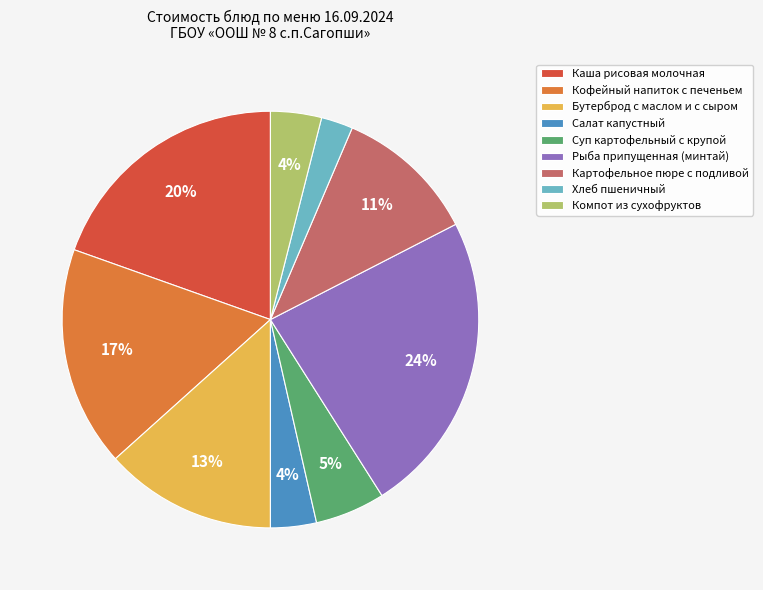

Approximately how many times larger is the value at Рыба припущенная (минтай) compared to Кофейный напиток с печеньем?

1.4